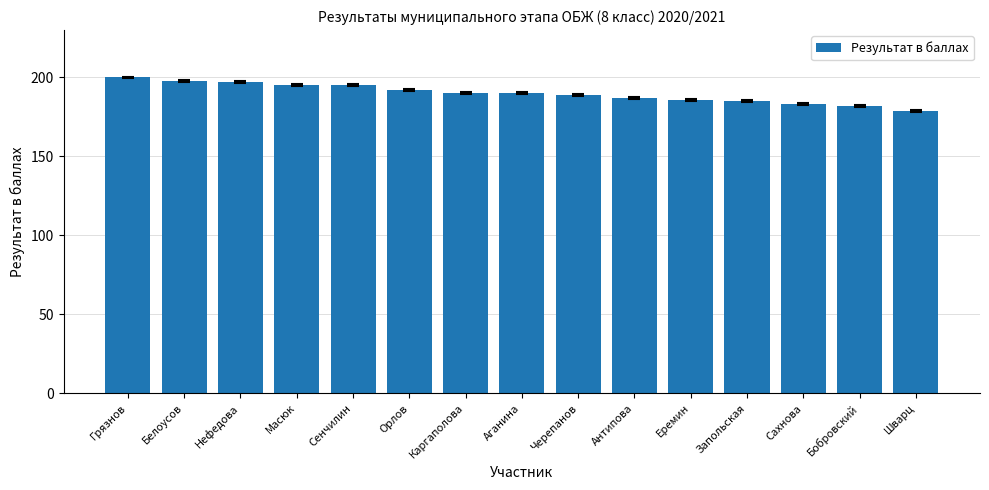

The chart shows a value of 124 at Черепанов. True or false?

False